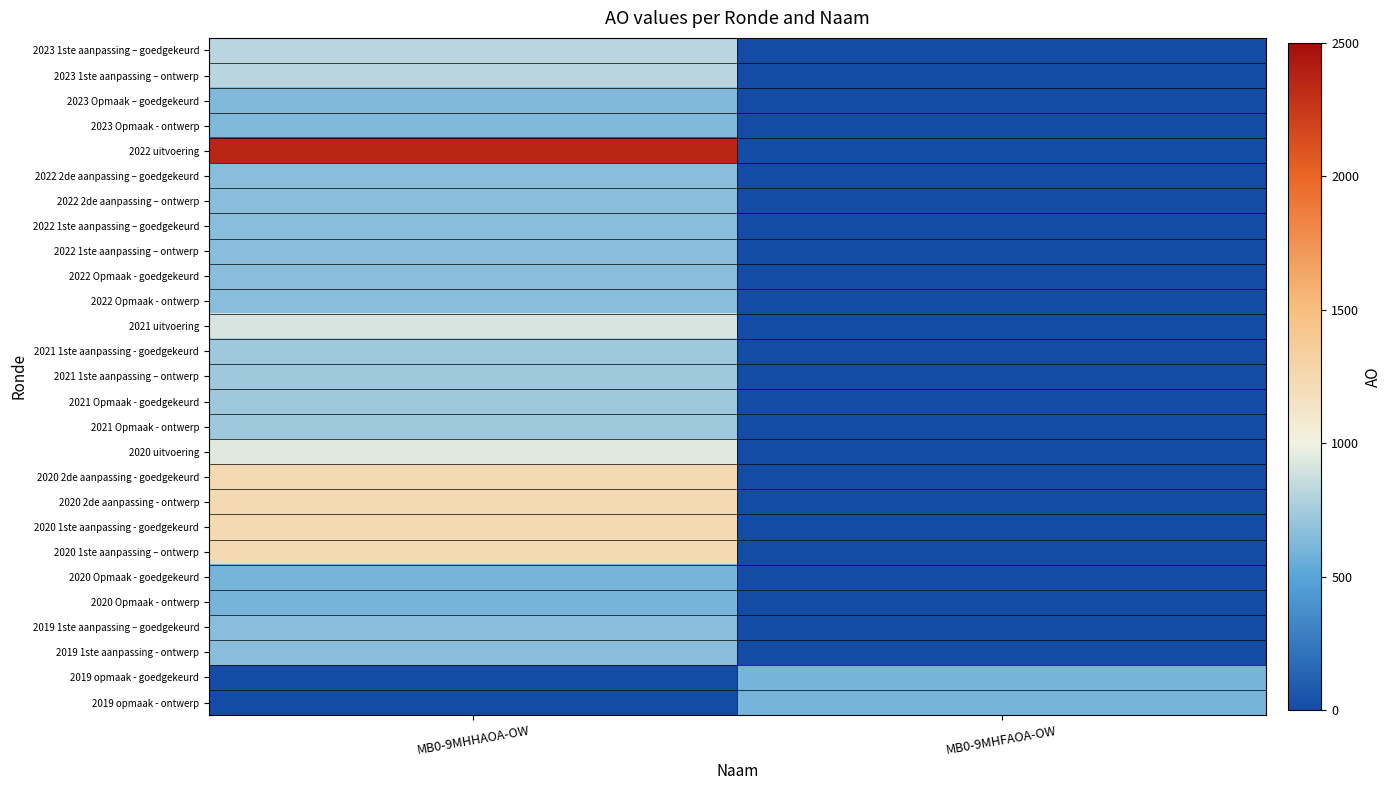

Between MB0-9MHFAOA-OW and MB0-9MHHAOA-OW, which is larger?

MB0-9MHHAOA-OW